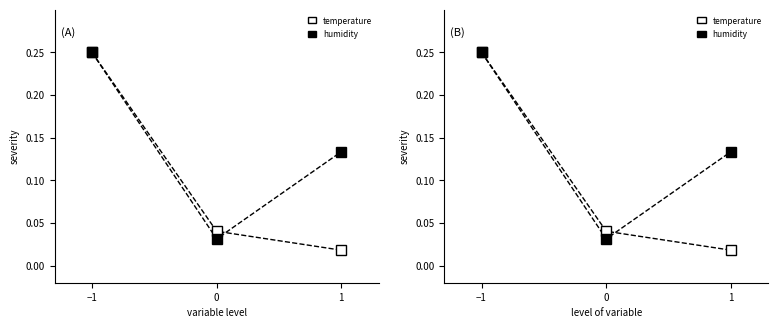

Which category has the highest value across all series?

−1